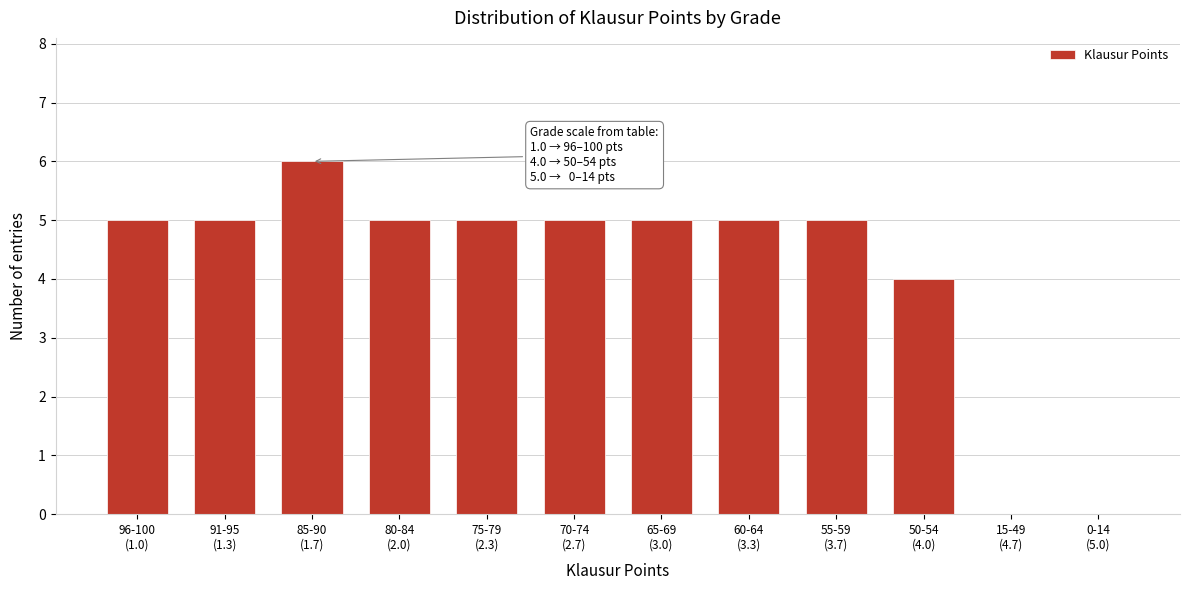

What is the maximum value shown in the chart?

6